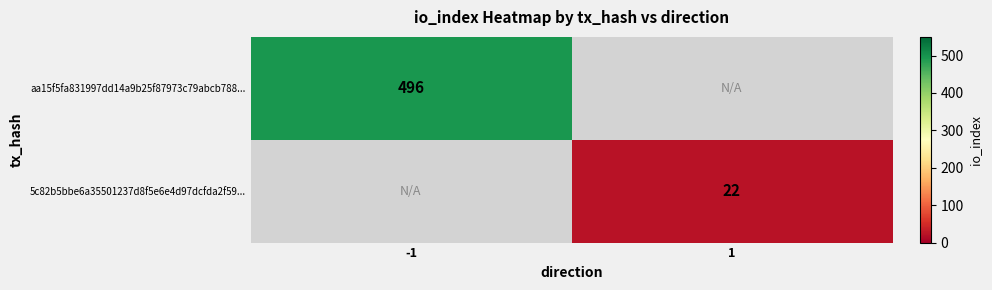

The value of 5c82b5bbe6a35501237d8f5e6e4d97dcfda2f59... at 1 is 6. True or false?

False